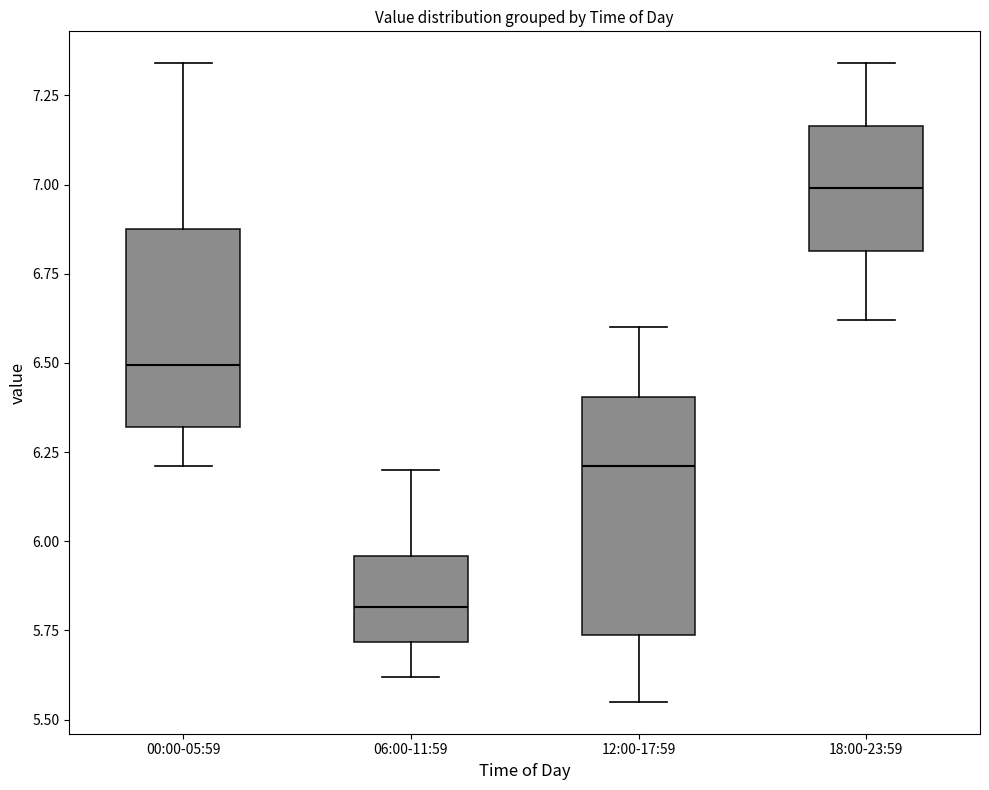

Reading left to right, read every box against the y-axis: the position of its median line, the range the box covers, and the ends of its whiskers. The values are not printed on the chart, so give them approximately, as read against the axis.

00:00-05:59: median 6.50, box 6.30 to 6.90, whiskers 6.20 to 7.35
06:00-11:59: median 5.80, box 5.70 to 5.95, whiskers 5.60 to 6.20
12:00-17:59: median 6.20, box 5.75 to 6.40, whiskers 5.55 to 6.60
18:00-23:59: median 7.00, box 6.80 to 7.15, whiskers 6.60 to 7.35